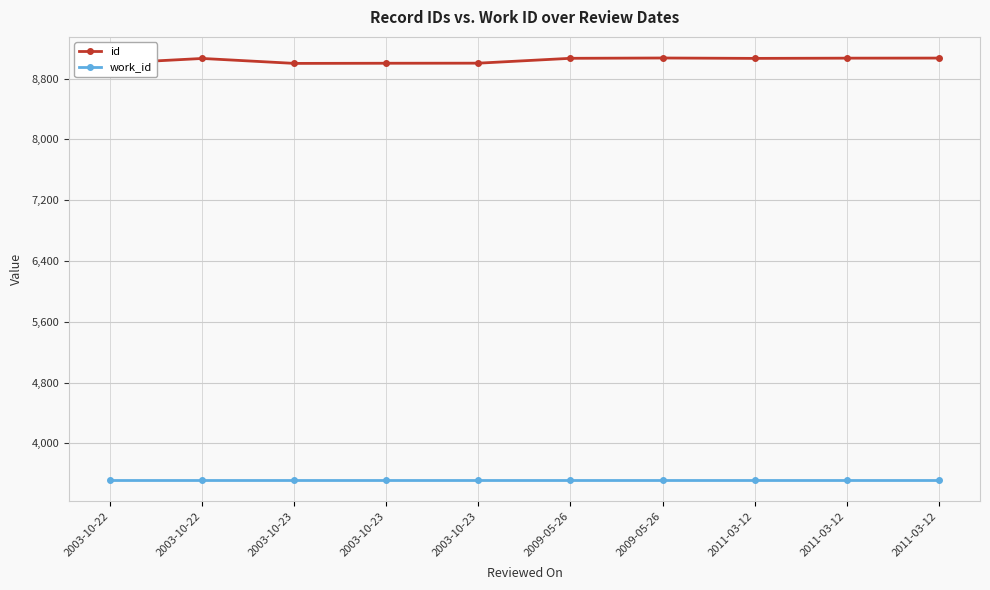

Reading left to right, list all the values displayed in this chart.

id: 2003-10-22=9001	2003-10-22=9065	2003-10-23=9000	2003-10-23=9002	2003-10-23=9003	2009-05-26=9067	2009-05-26=9071	2011-03-12=9066	2011-03-12=9069	2011-03-12=9070
work_id: 2003-10-22=3514	2003-10-22=3514	2003-10-23=3514	2003-10-23=3514	2003-10-23=3514	2009-05-26=3514	2009-05-26=3514	2011-03-12=3514	2011-03-12=3514	2011-03-12=3514